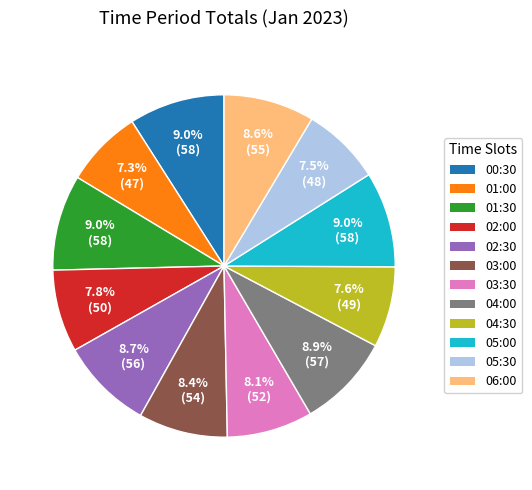

How much of the chart is everything except 06:00?

91.4%